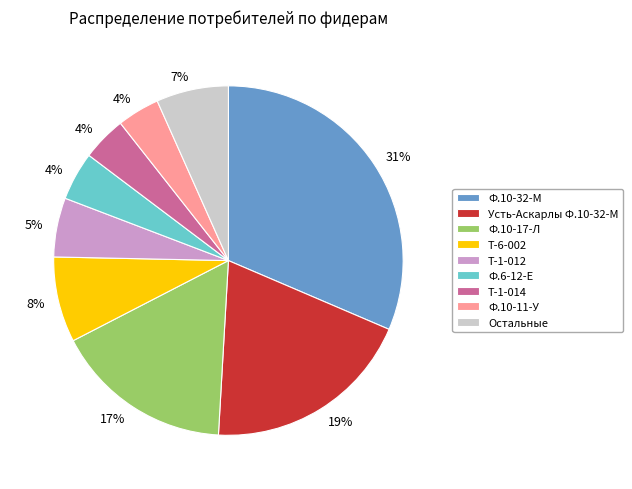

Count the number of slices in the pie.

9